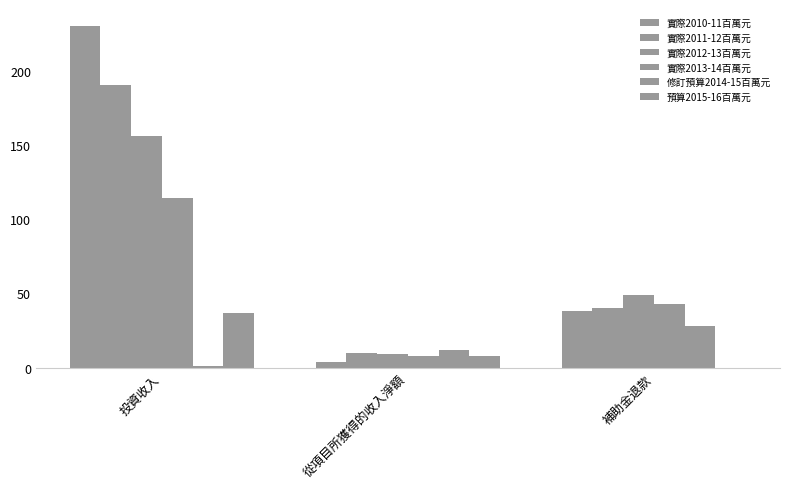

How many series are shown in this chart?

6